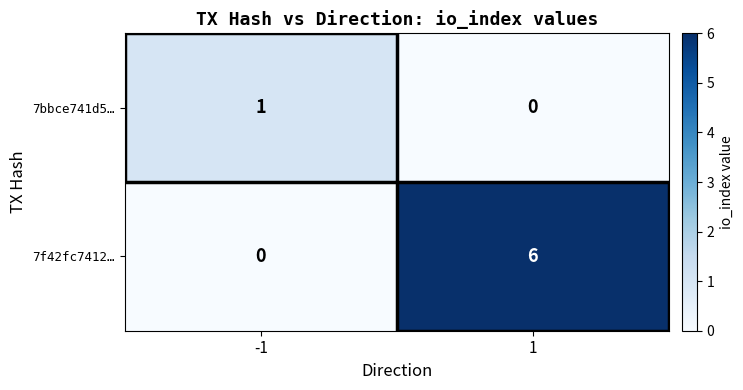

The 7f42fc7412… series shows -3 at -1. True or false?

False